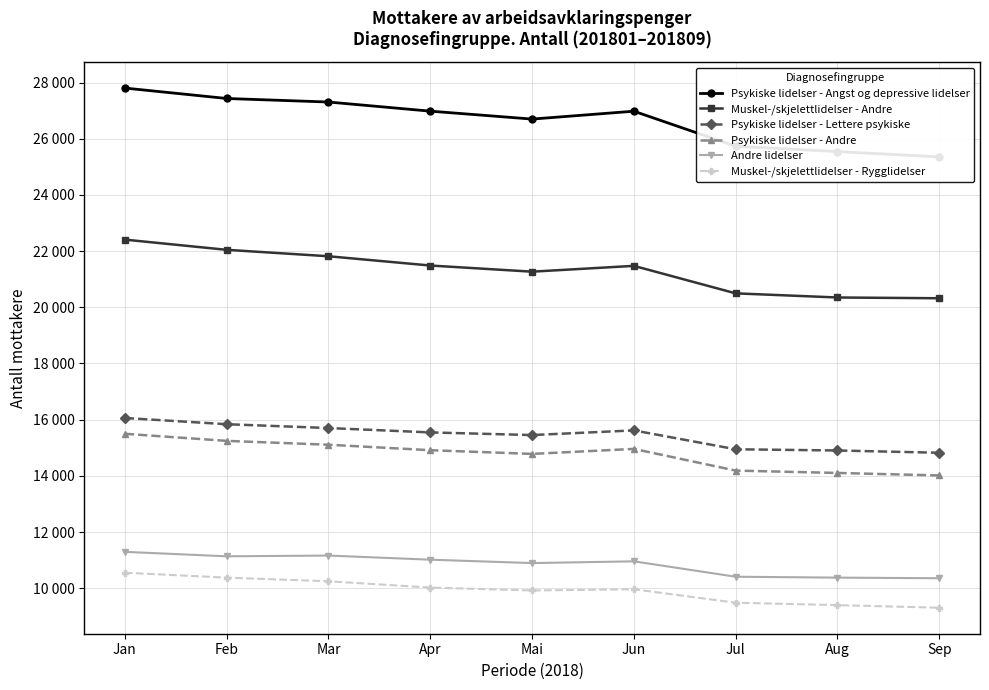

What position from the right is Sep?

1